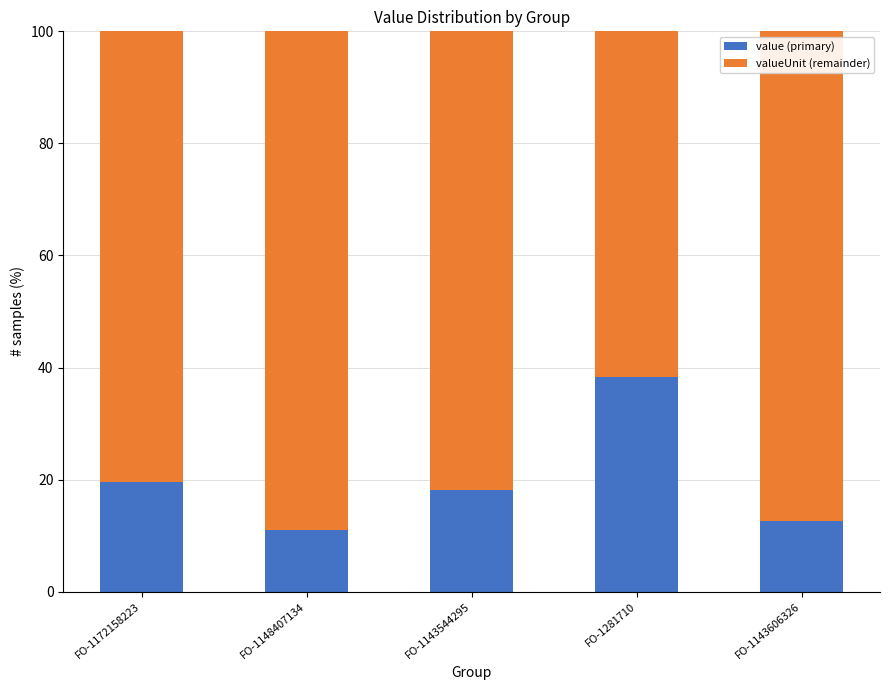

Does the chart contain any negative values?

No